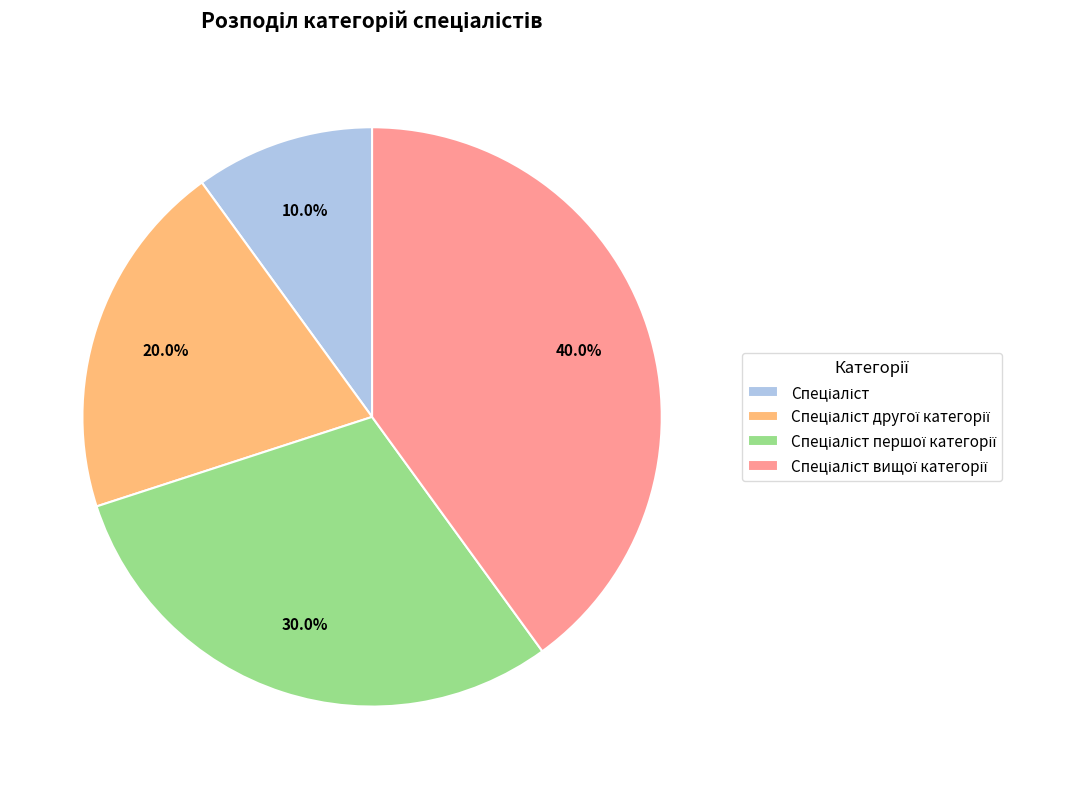

Does any single category account for the majority?

No